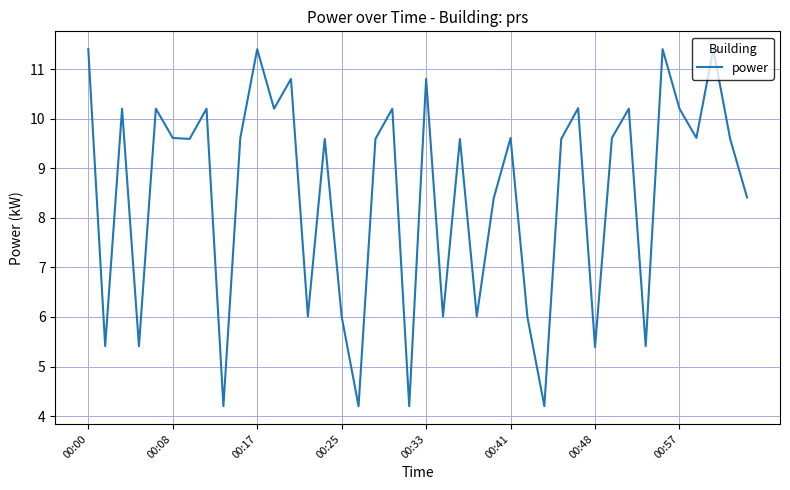

Does the chart have visible grid lines?

Yes